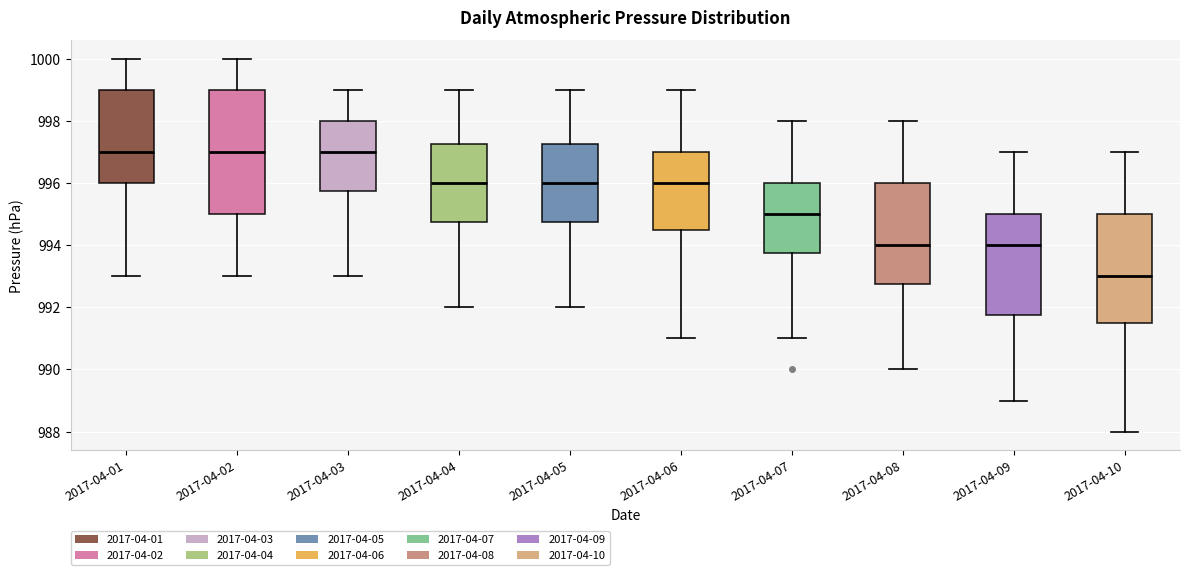

Reading left to right, read every box against the y-axis: the position of its median line, the range the box covers, and the ends of its whiskers. The values are not printed on the chart, so give them approximately, as read against the axis.

2017-04-01: median 997.0, box 996.0 to 999.0, whiskers 993.0 to 1000.0
2017-04-02: median 997.0, box 995.0 to 999.0, whiskers 993.0 to 1000.0
2017-04-03: median 997.0, box 995.8 to 998.0, whiskers 993.0 to 999.0
2017-04-04: median 996.0, box 994.8 to 997.2, whiskers 992.0 to 999.0
2017-04-05: median 996.0, box 994.8 to 997.2, whiskers 992.0 to 999.0
2017-04-06: median 996.0, box 994.6 to 997.0, whiskers 991.0 to 999.0
2017-04-07: median 995.0, box 993.8 to 996.0, whiskers 991.0 to 998.0
2017-04-08: median 994.0, box 992.8 to 996.0, whiskers 990.0 to 998.0
2017-04-09: median 994.0, box 991.8 to 995.0, whiskers 989.0 to 997.0
2017-04-10: median 993.0, box 991.6 to 995.0, whiskers 988.0 to 997.0